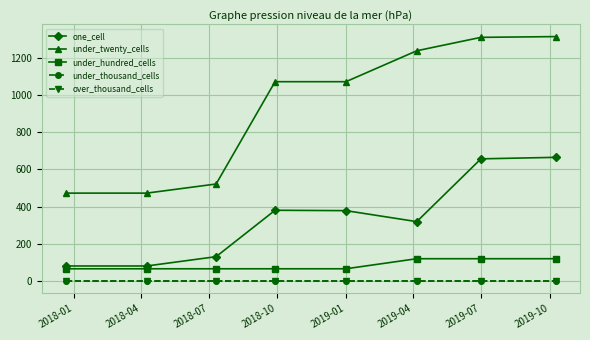

Does the chart have visible grid lines?

Yes